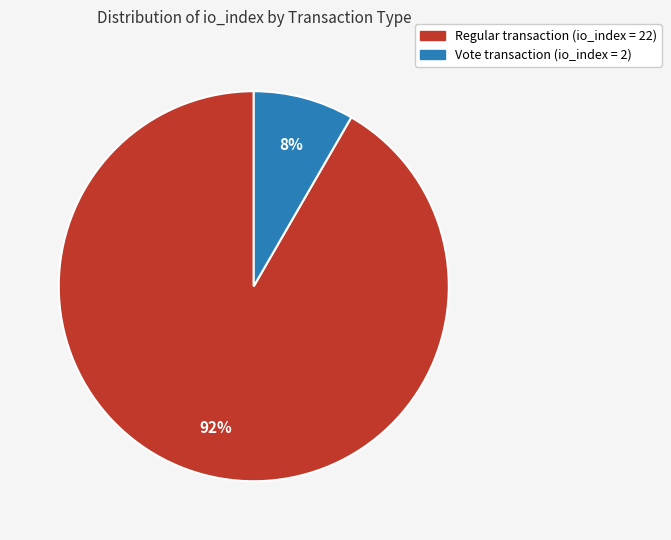

Count the number of slices in the pie.

2